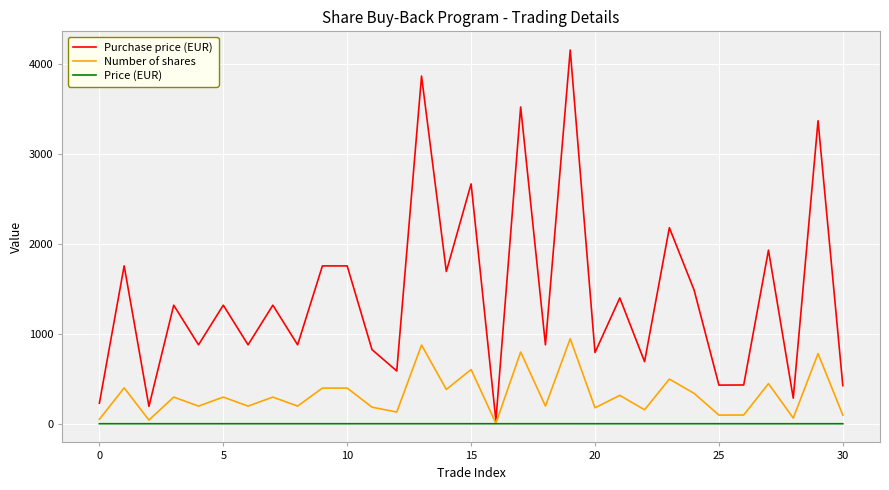

Rank the series by their maximum value, from lowest to highest.

Price (EUR), Number of shares, Purchase price (EUR)